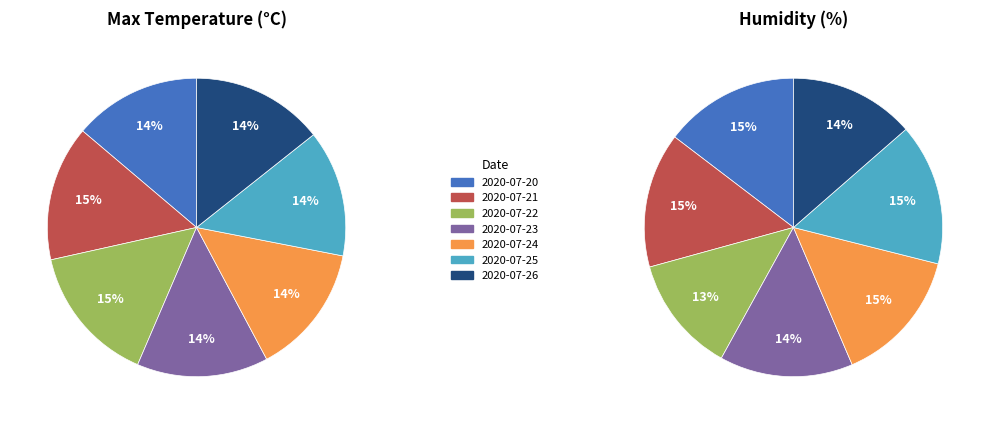

Which category has the biggest portion of the pie?

2020-07-22